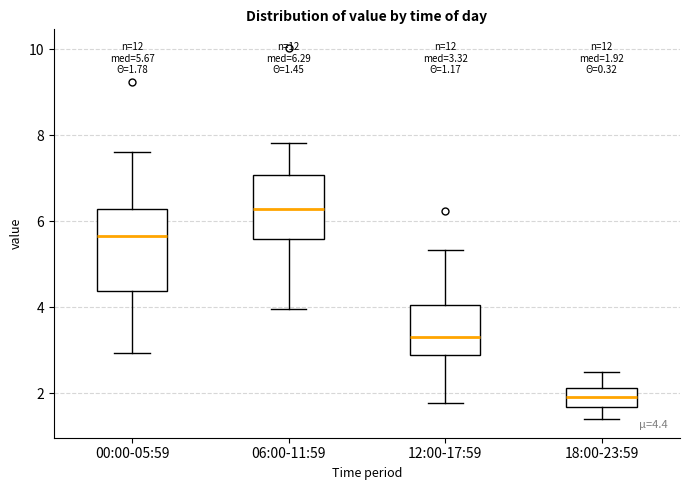

Which box is the tallest, from its lower edge to its upper edge?

00:00-05:59